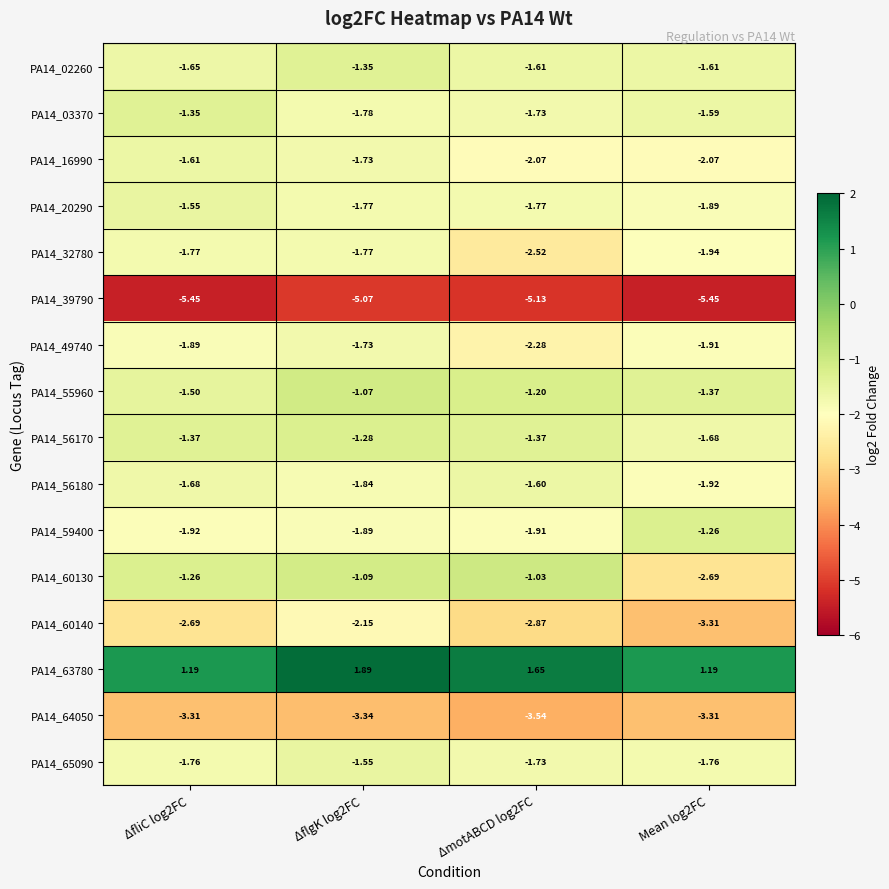

Which series has the largest total across all categories?

PA14_63780